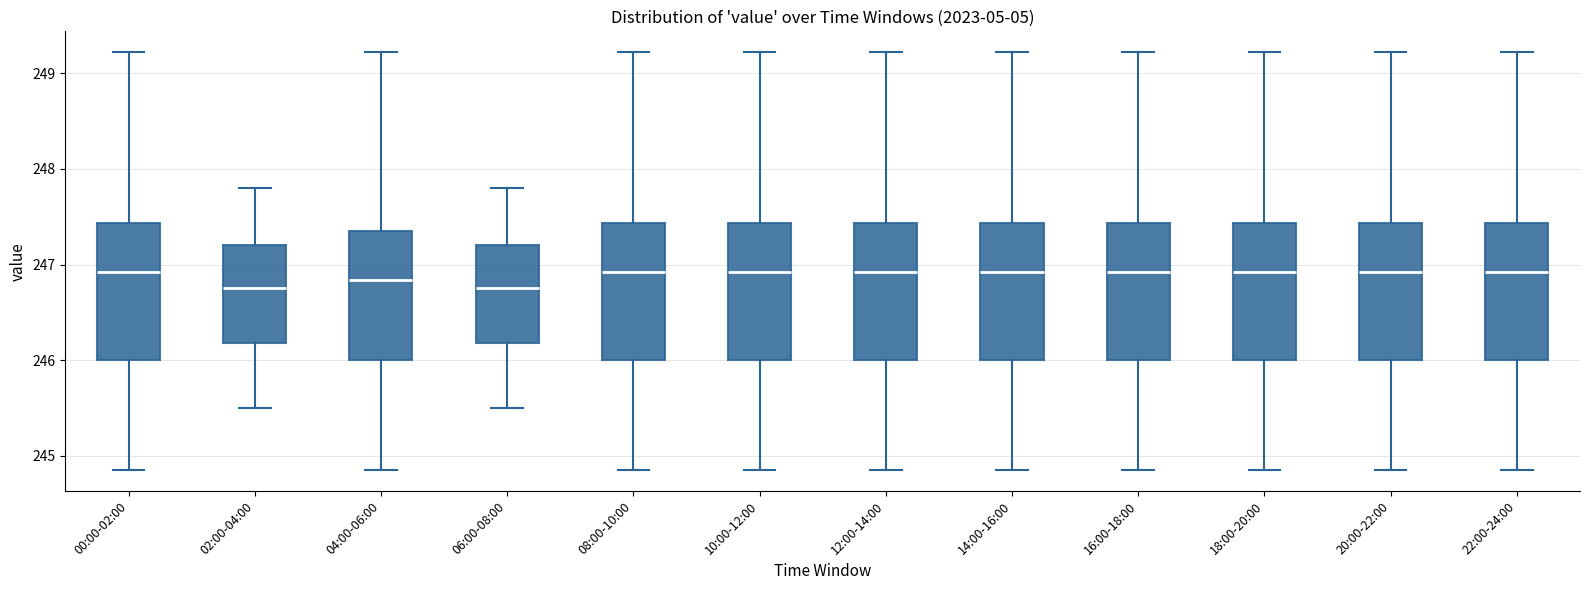

Where does the lower whisker of the box for 18:00-20:00 end on the y-axis? The values are not printed on the chart, so give them approximately, as read against the axis.

244.9